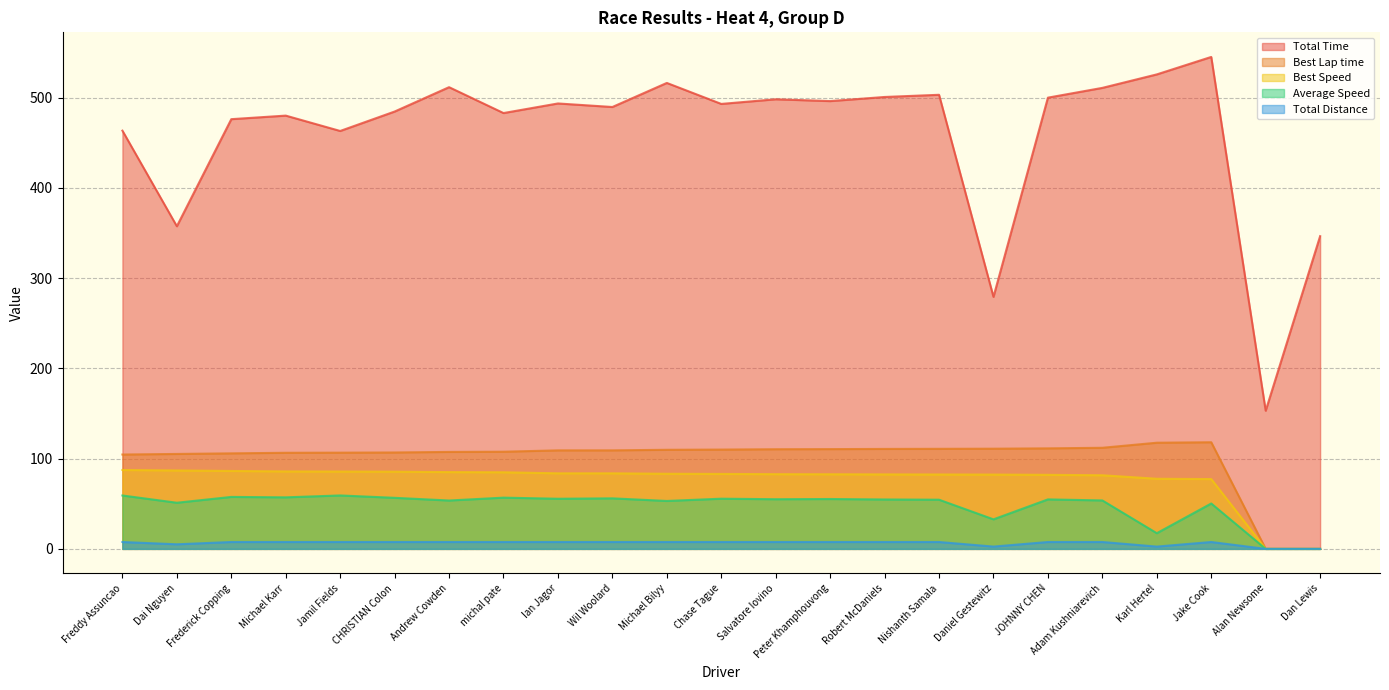

Does the chart have visible grid lines?

Yes